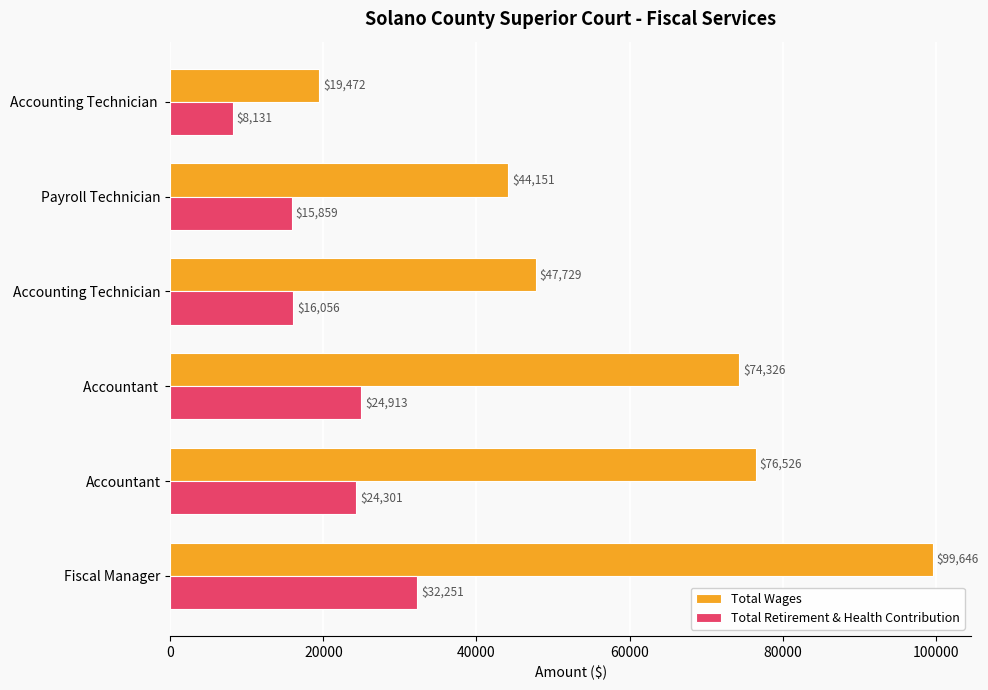

At how many categories does at least one series exceed 36255?

5